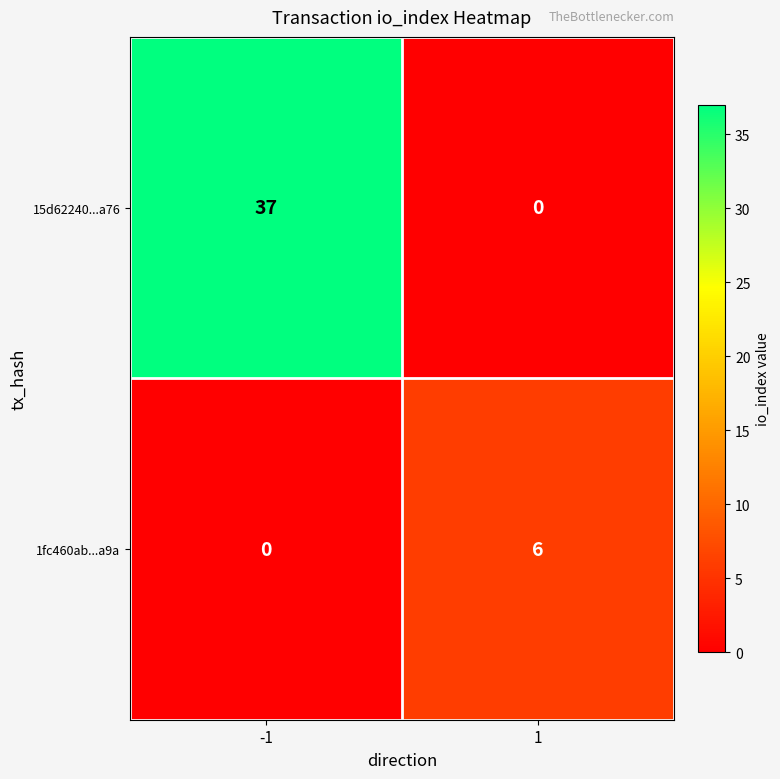

How many distinct data groups are displayed?

2